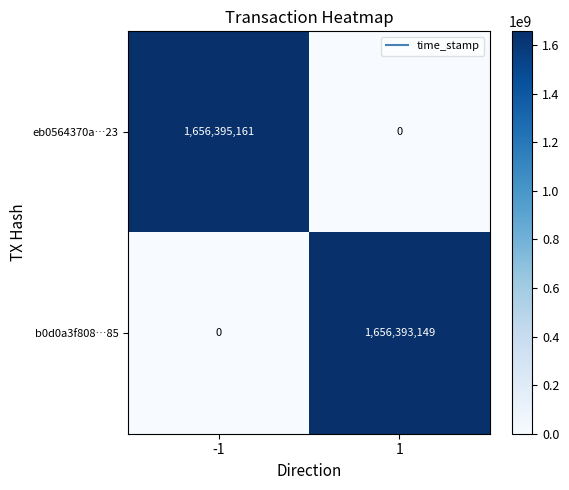

Rank the series by their average value, from lowest to highest.

b0d0a3f808…85, eb0564370a…23